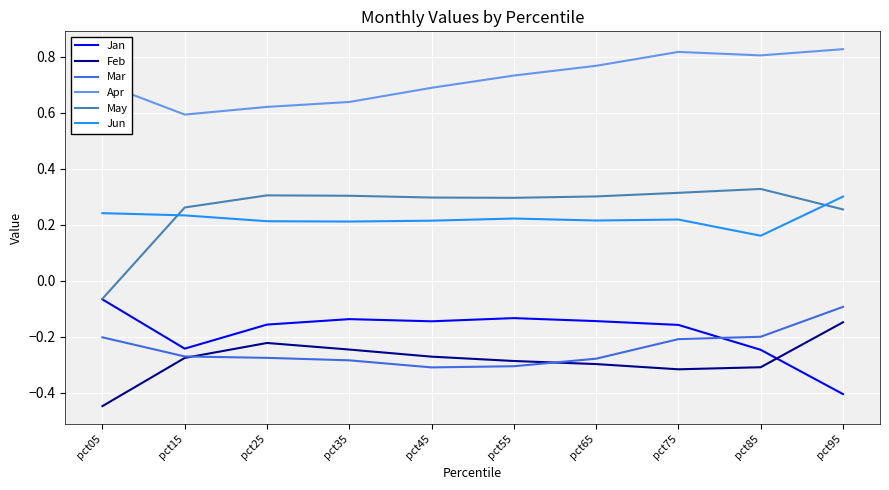

True or false: Apr has a value of 0.7 at pct45.

True